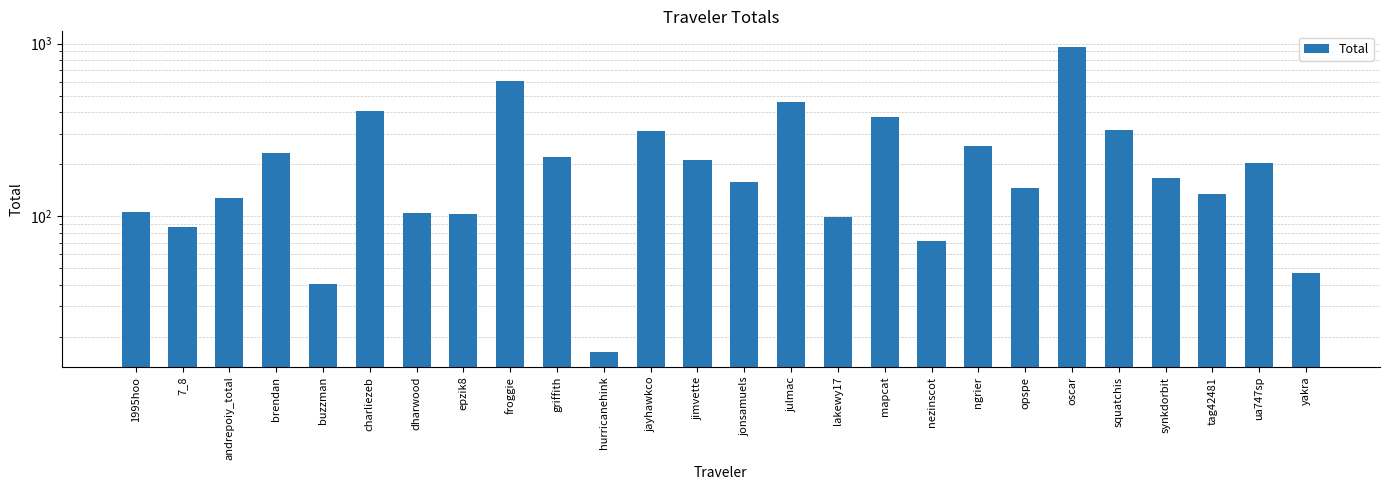

List the labels in order of value, largest first.

oscar, froggie, julmac, charliezeb, mapcat, squatchis, jayhawkco, ngrier, brendan, griffith, jimvette, ua747sp, synkdorbit, jonsamuels, opspe, tag42481, andrepoiy_total, 1995hoo, dharwood, epzik8, lakewy17, 7_8, nezinscot, yakra, buzzman, hurricanehink